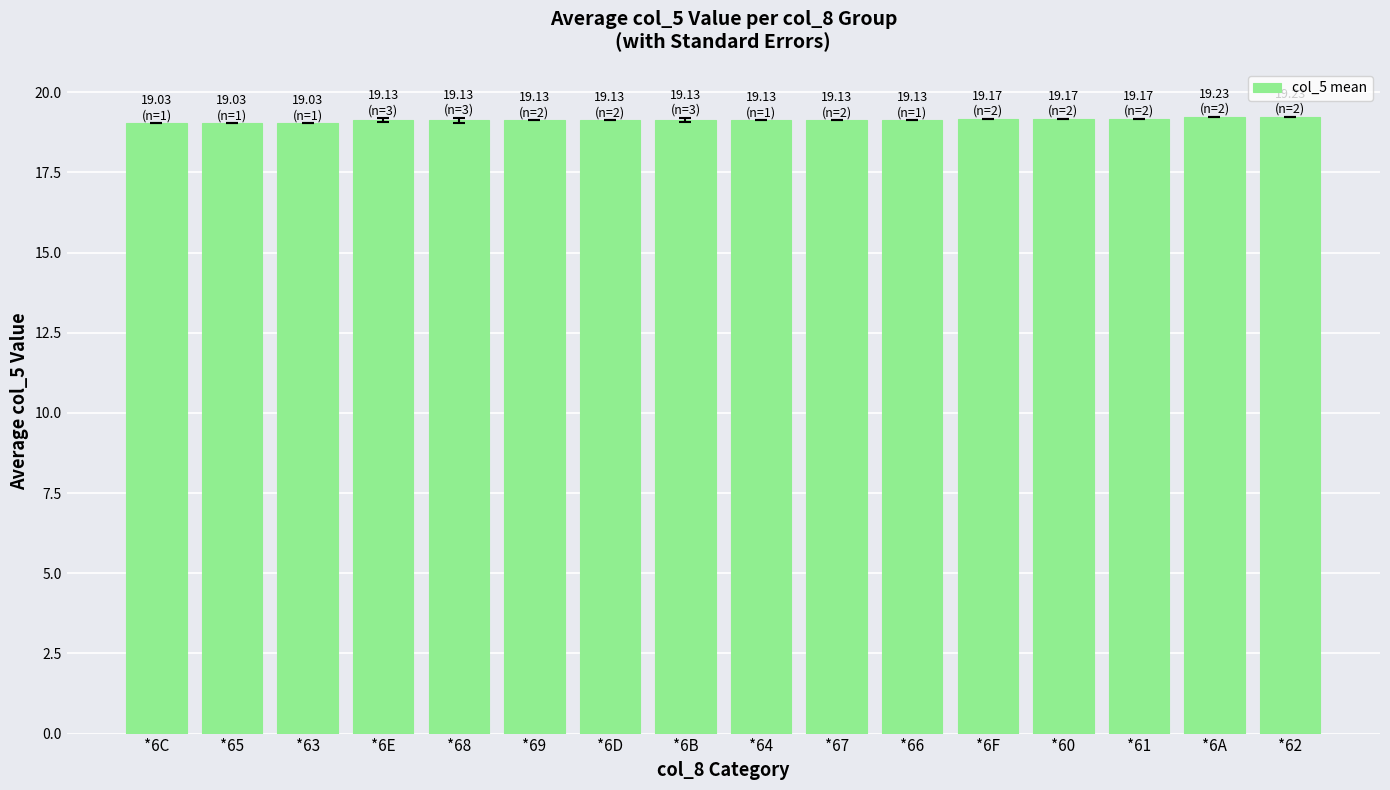

What is the sum of all values?

306.1